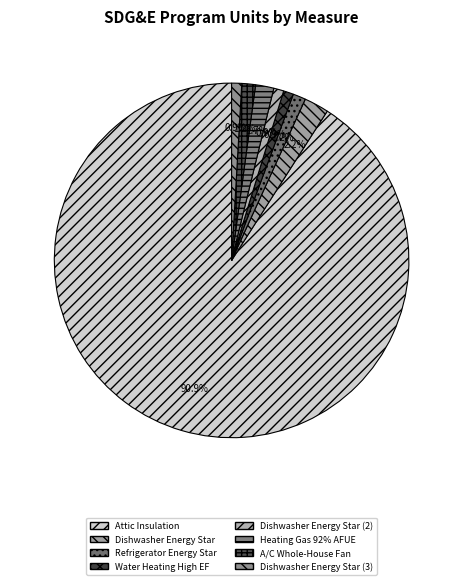

Which category accounts for the majority?

Attic Insulation